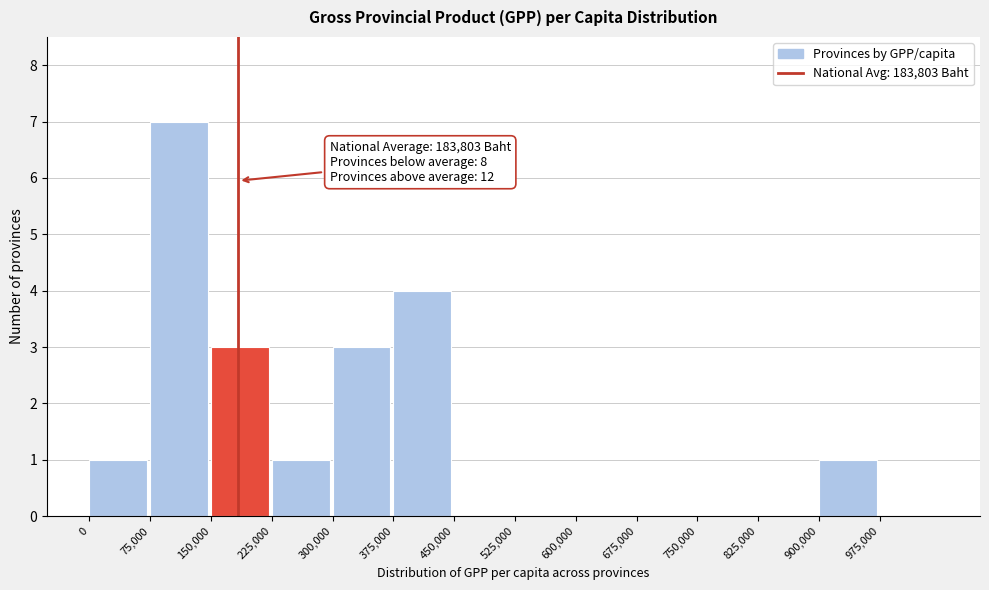

Which range on the x-axis has the tallest bar?

75000 to 150000